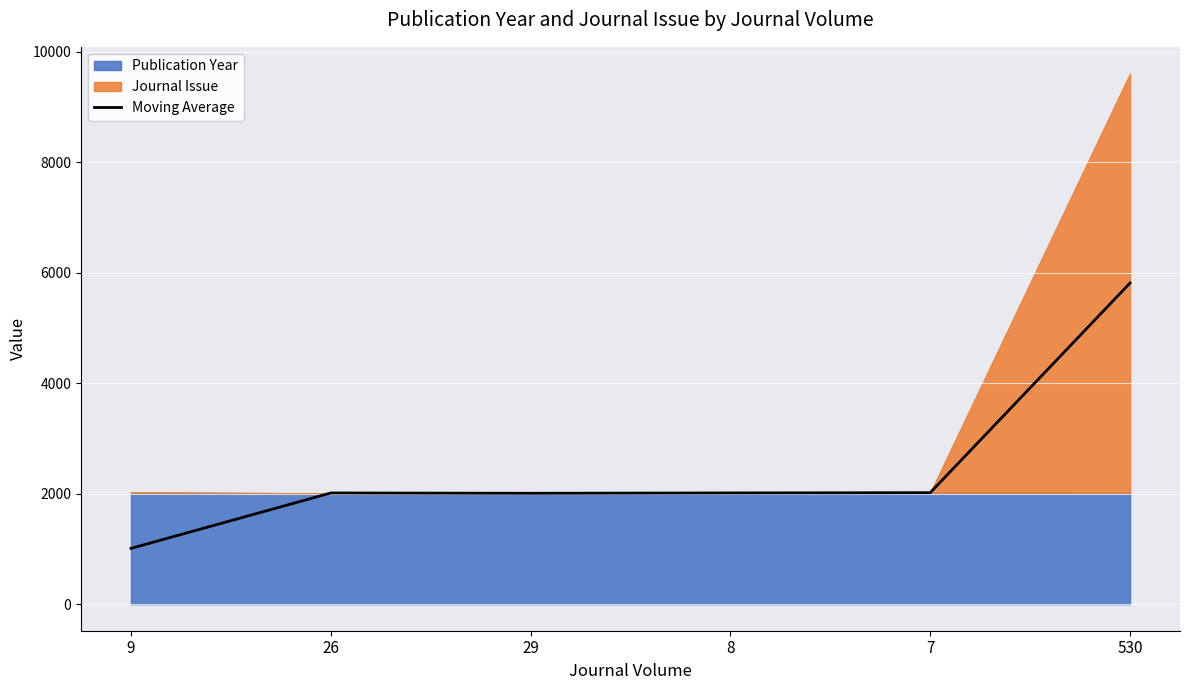

The value of Moving Average at 29 is 3196.0. True or false?

False